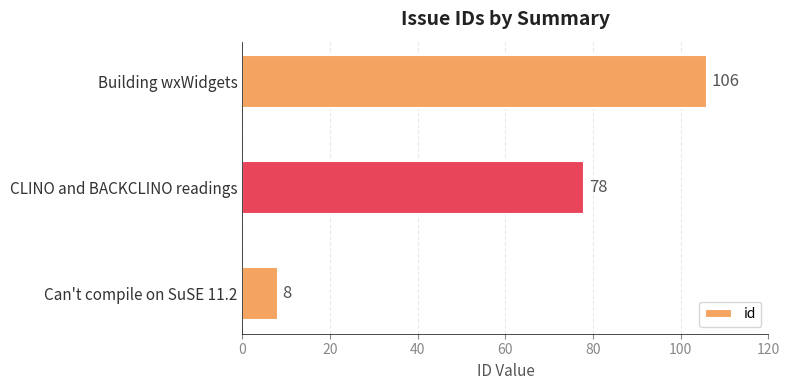

What is the difference between the maximum and second lowest values?

28